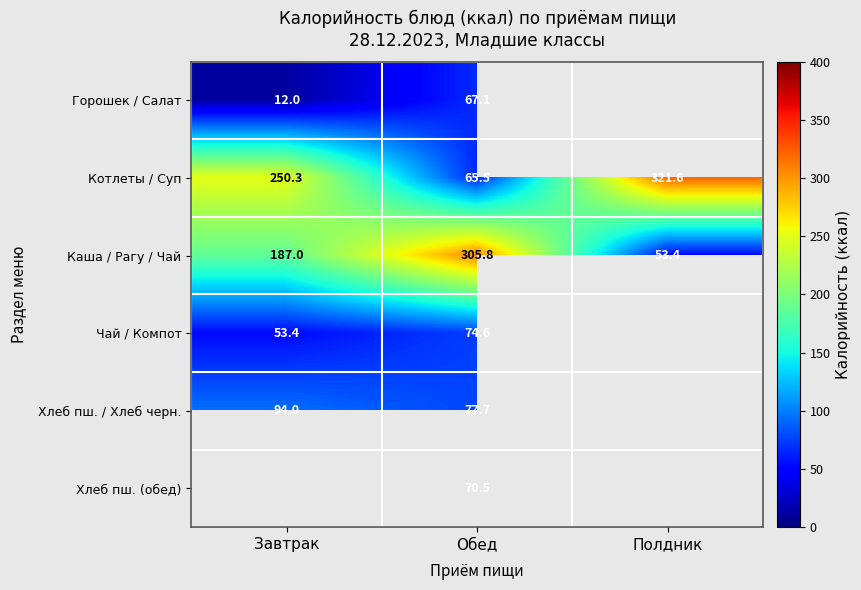

The value of Каша / Рагу / Чай at Завтрак is 187.0. True or false?

True